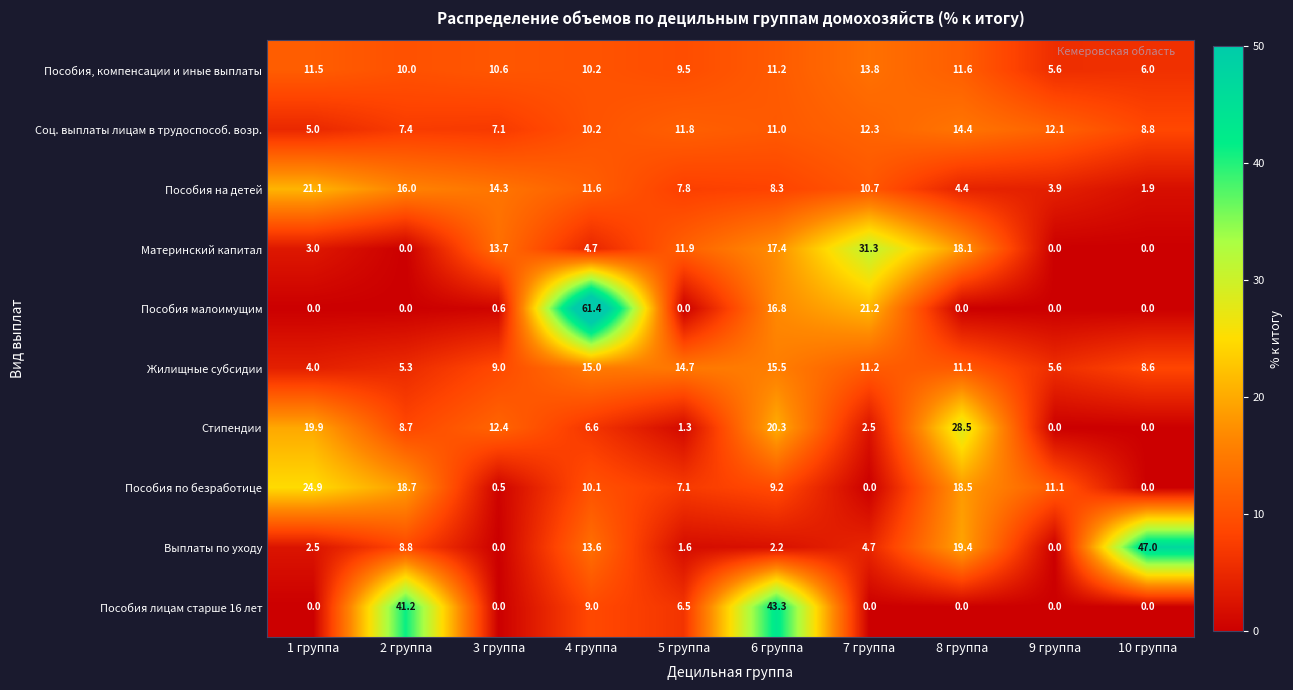

What is the greatest value displayed?

61.4